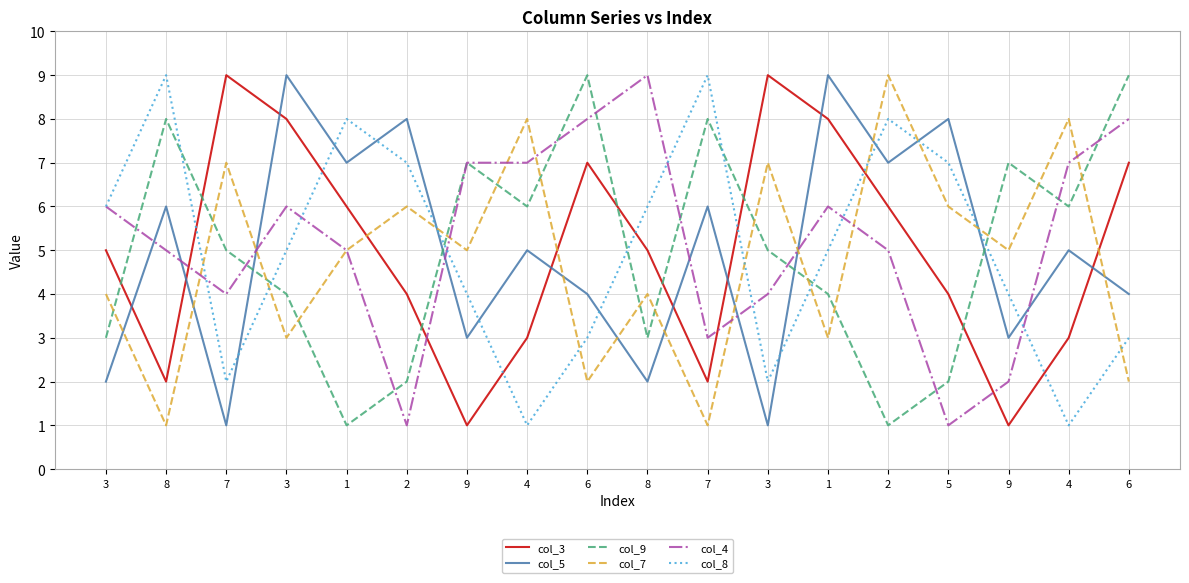

Does the chart have visible grid lines?

Yes